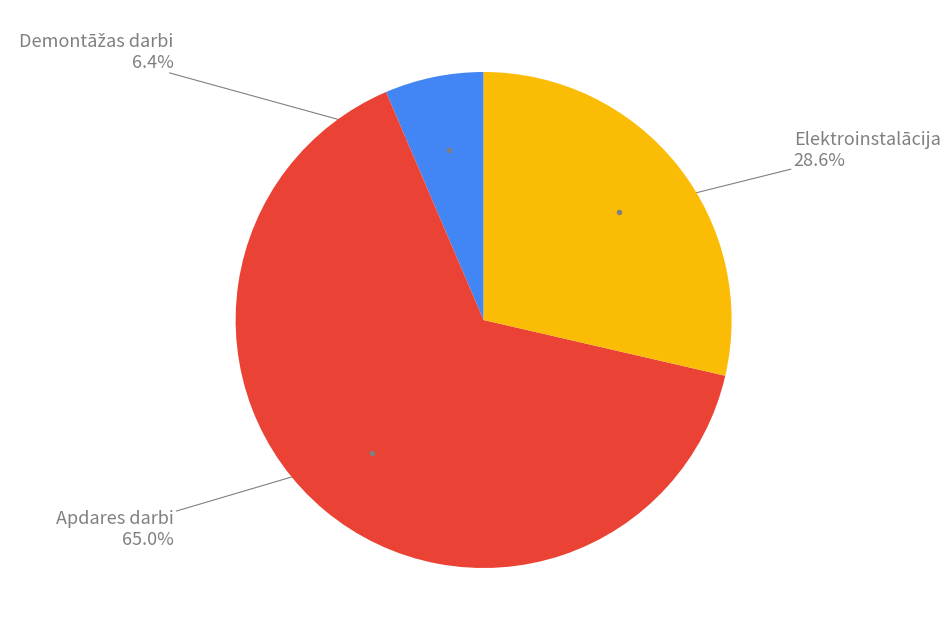

Does any single category account for the majority?

Yes